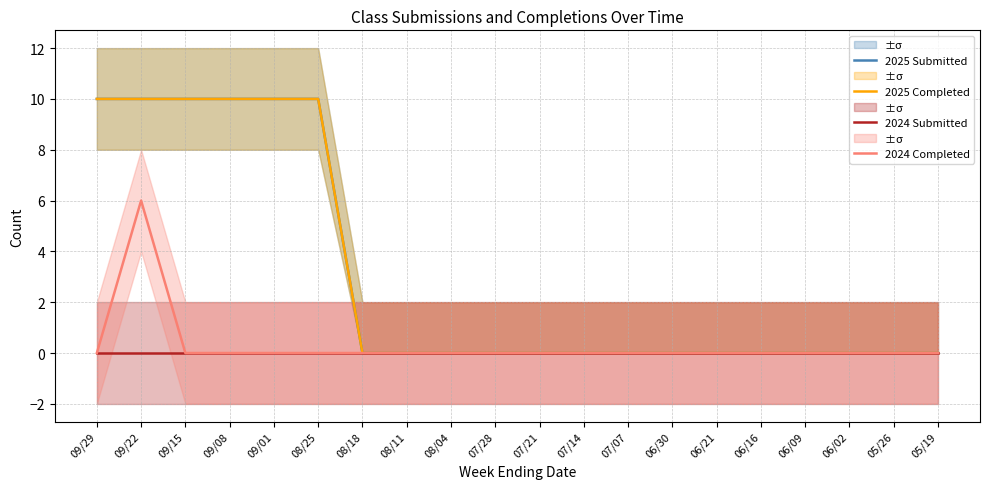

Is this an area chart (filled region under the line)?

No